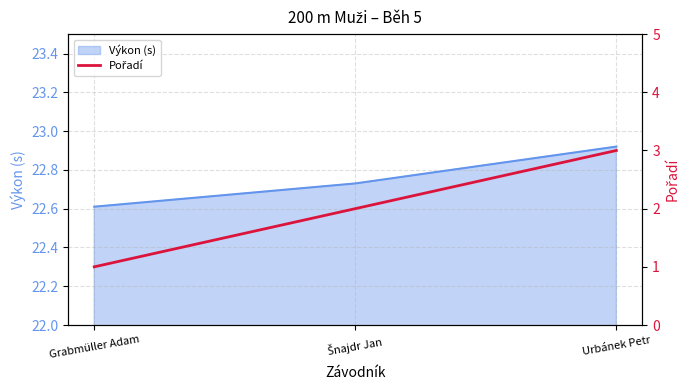

Reading left to right, extract all data points from this chart.

Grabmüller Adam=1	Šnajdr Jan=2	Urbánek Petr=3